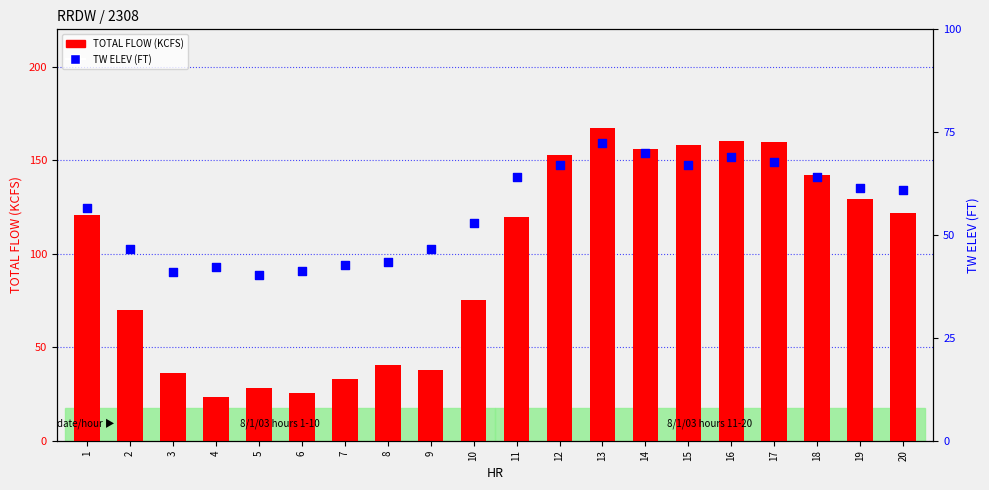

What are all the series names shown in the legend?

TOTAL FLOW (KCFS), TW ELEV (FT)